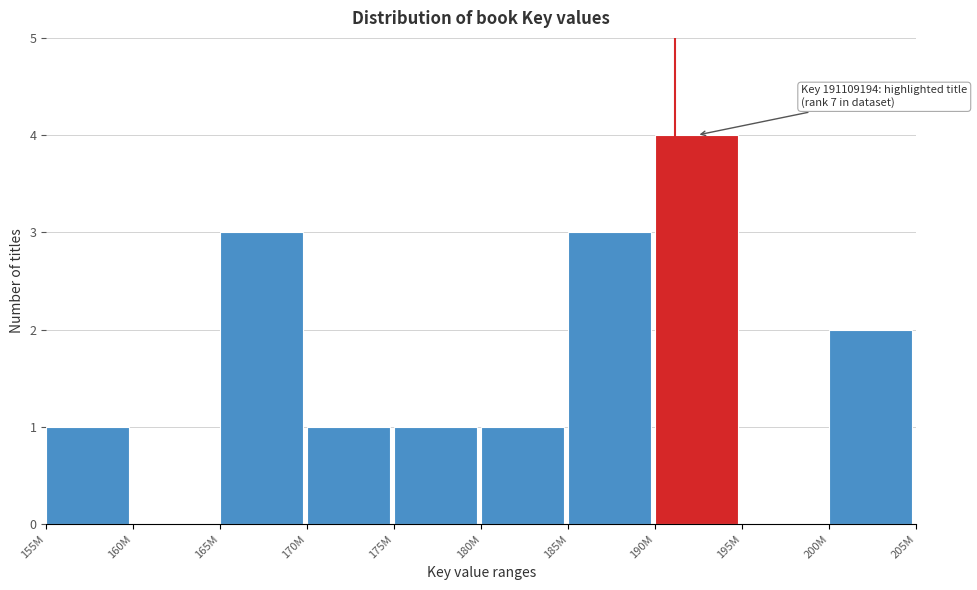

Reading left to right, transcribe all the data shown in this chart.

155M=1	160M=0	165M=3	170M=1	175M=1	180M=1	185M=3	190M=4	195M=0	200M=2